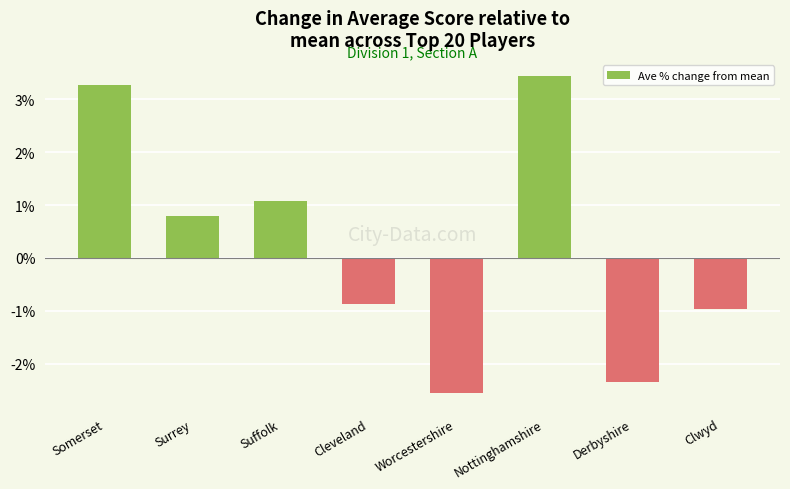

Are the bars grouped side by side (vs. stacked)?

No